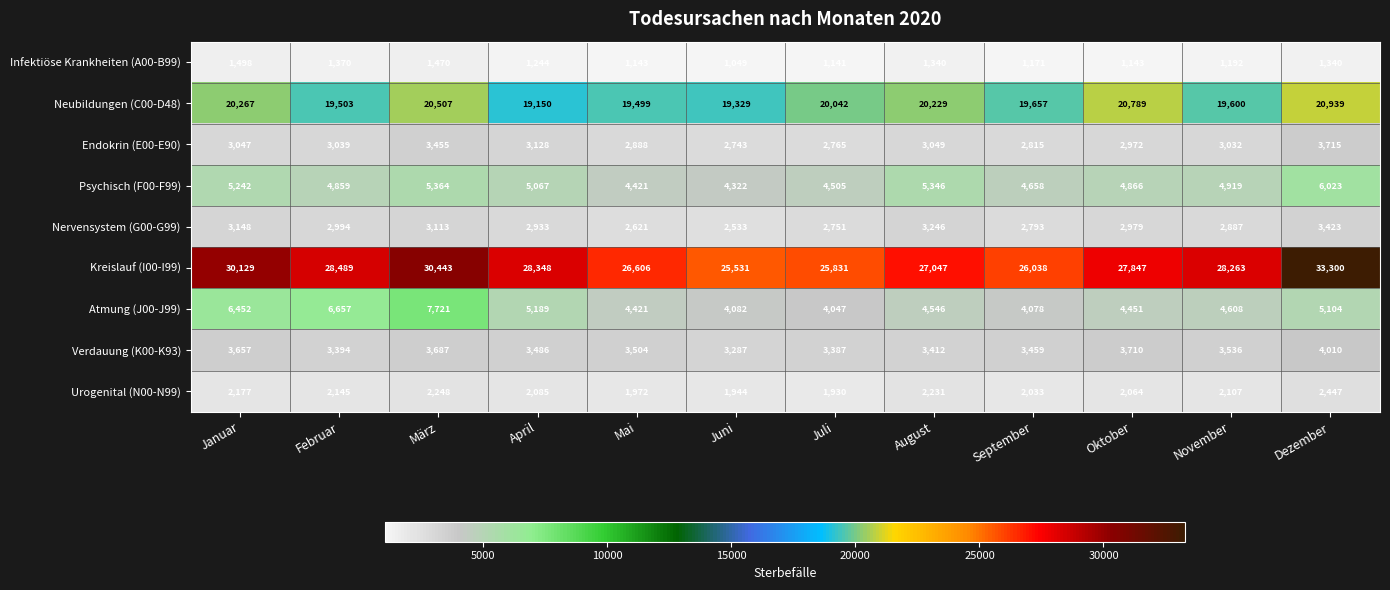

List the labels in order of Endokrin (E00-E90) value, largest first.

Dezember, März, April, August, Januar, Februar, November, Oktober, Mai, September, Juli, Juni